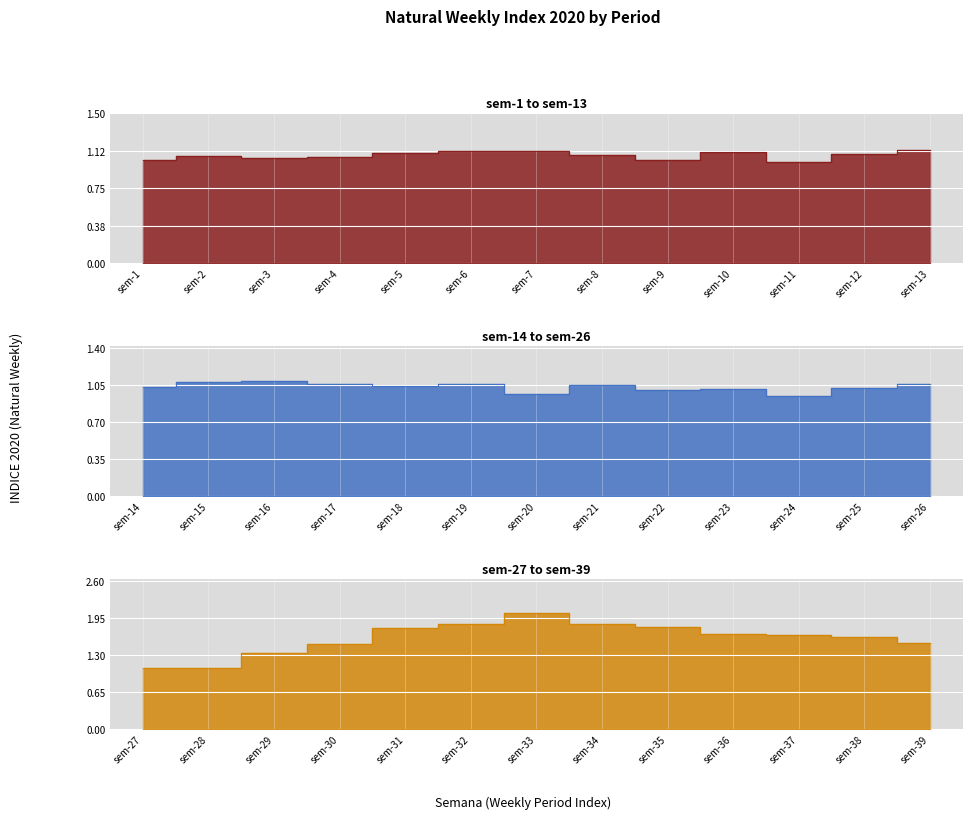

In sem-1 to sem-13, how many points are higher than both neighbors (excluding endpoints)?

3